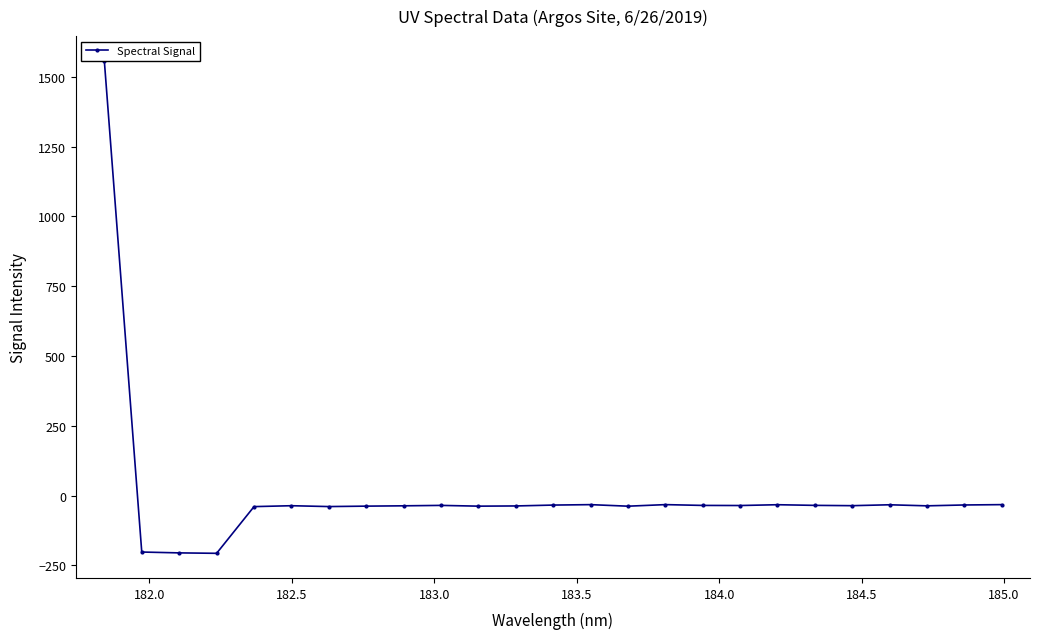

How many distinct data groups are displayed?

1